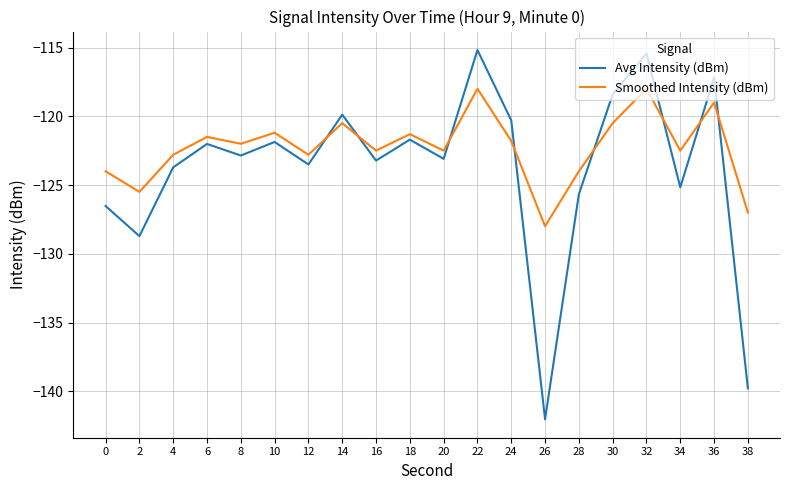

What is the approximate value of Avg Intensity (dBm) at 6?

-122.0